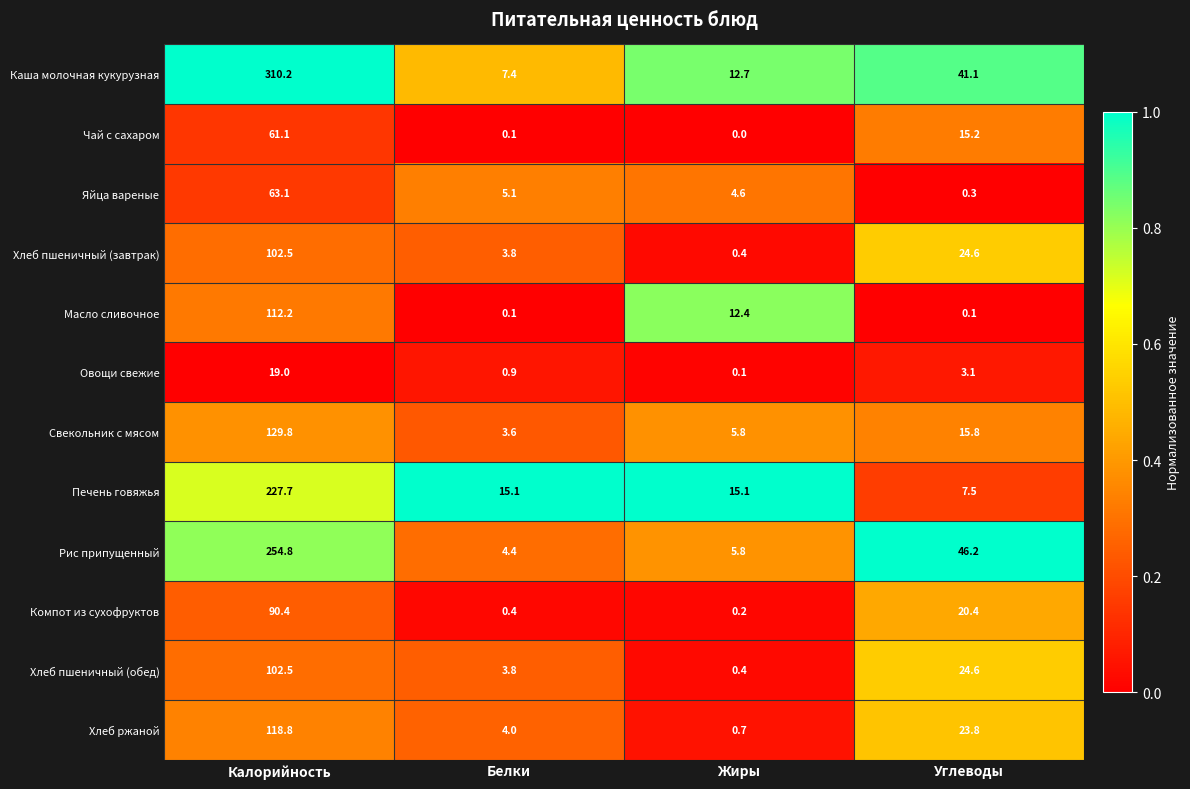

What is the spread (max minus min) of values at Белки?

15.0